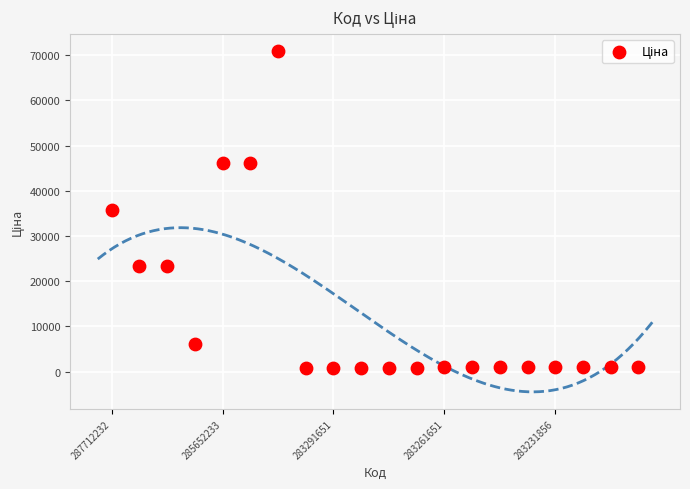

What is the range of Y values (max minus min)?

70029.0